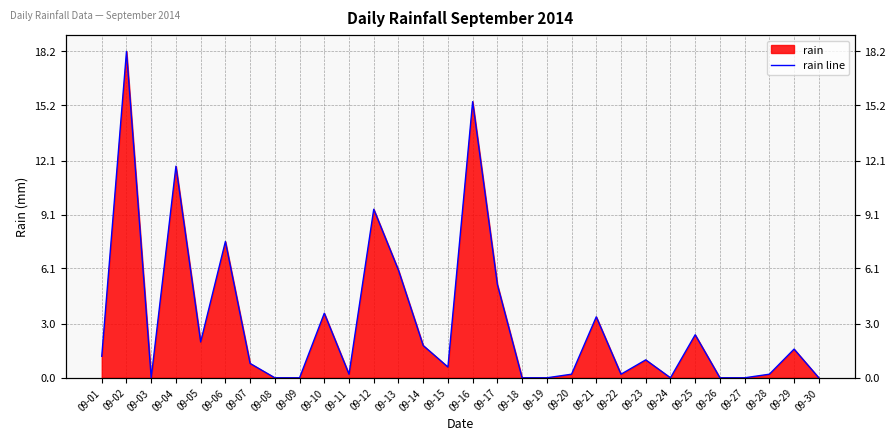

Rank the categories by value from highest to lowest.

09-02, 09-16, 09-04, 09-12, 09-06, 09-13, 09-17, 09-10, 09-21, 09-25, 09-05, 09-14, 09-29, 09-01, 09-23, 09-07, 09-15, 09-11, 09-20, 09-22, 09-28, 09-03, 09-08, 09-09, 09-18, 09-19, 09-24, 09-26, 09-27, 09-30